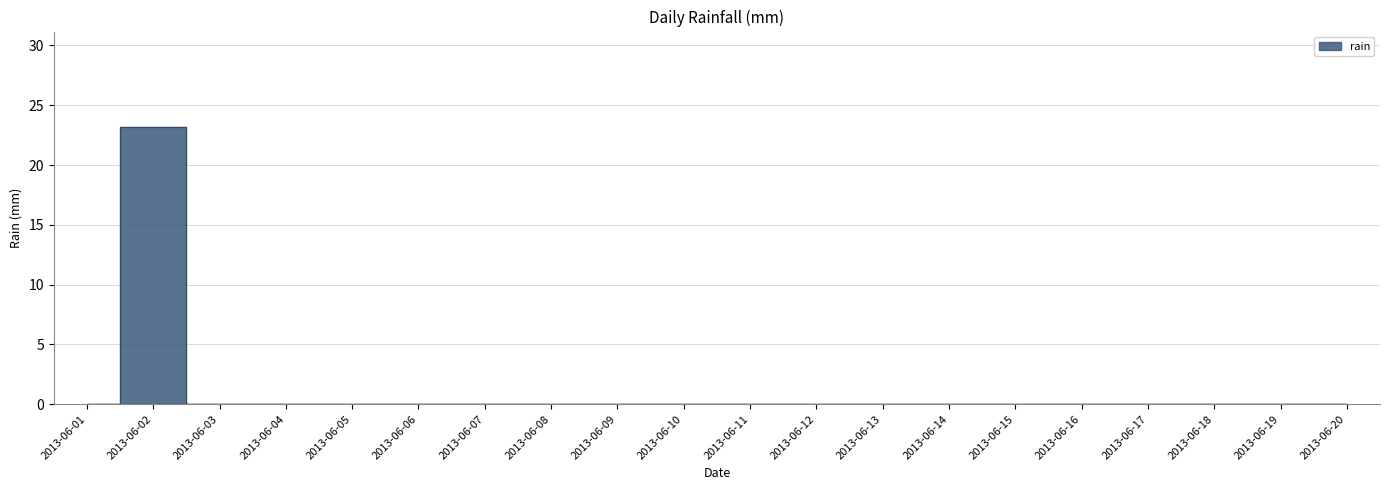

What is the greatest value displayed?

23.2